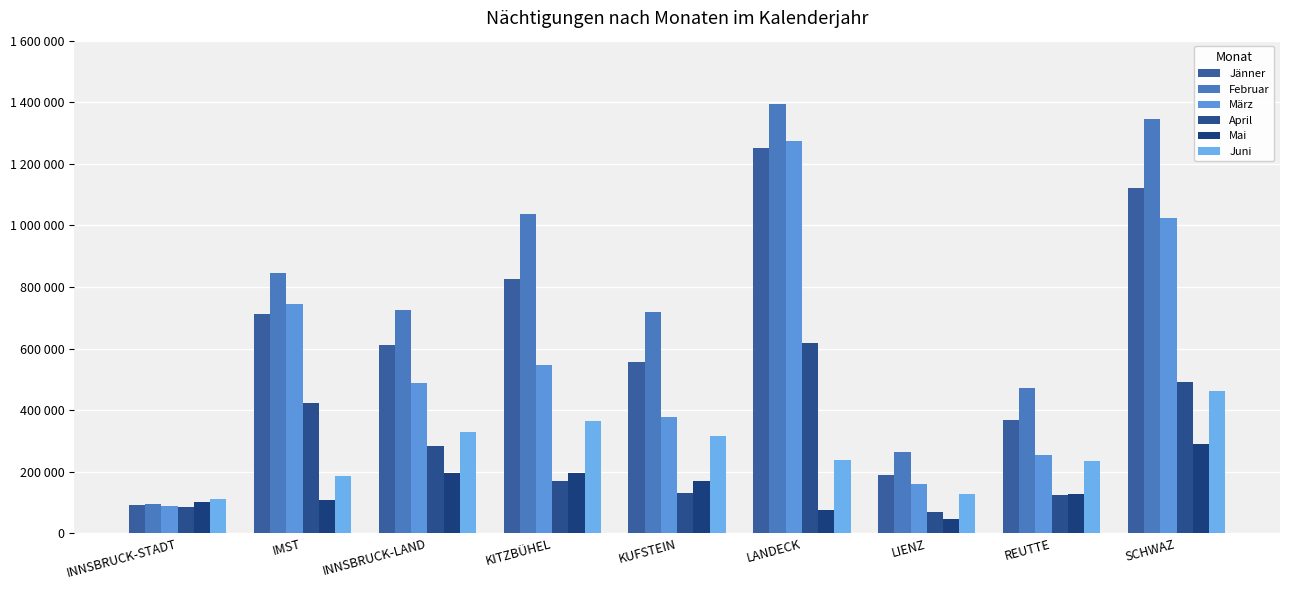

Rank the series by their maximum value, from lowest to highest.

Mai, Juni, April, Jänner, März, Februar